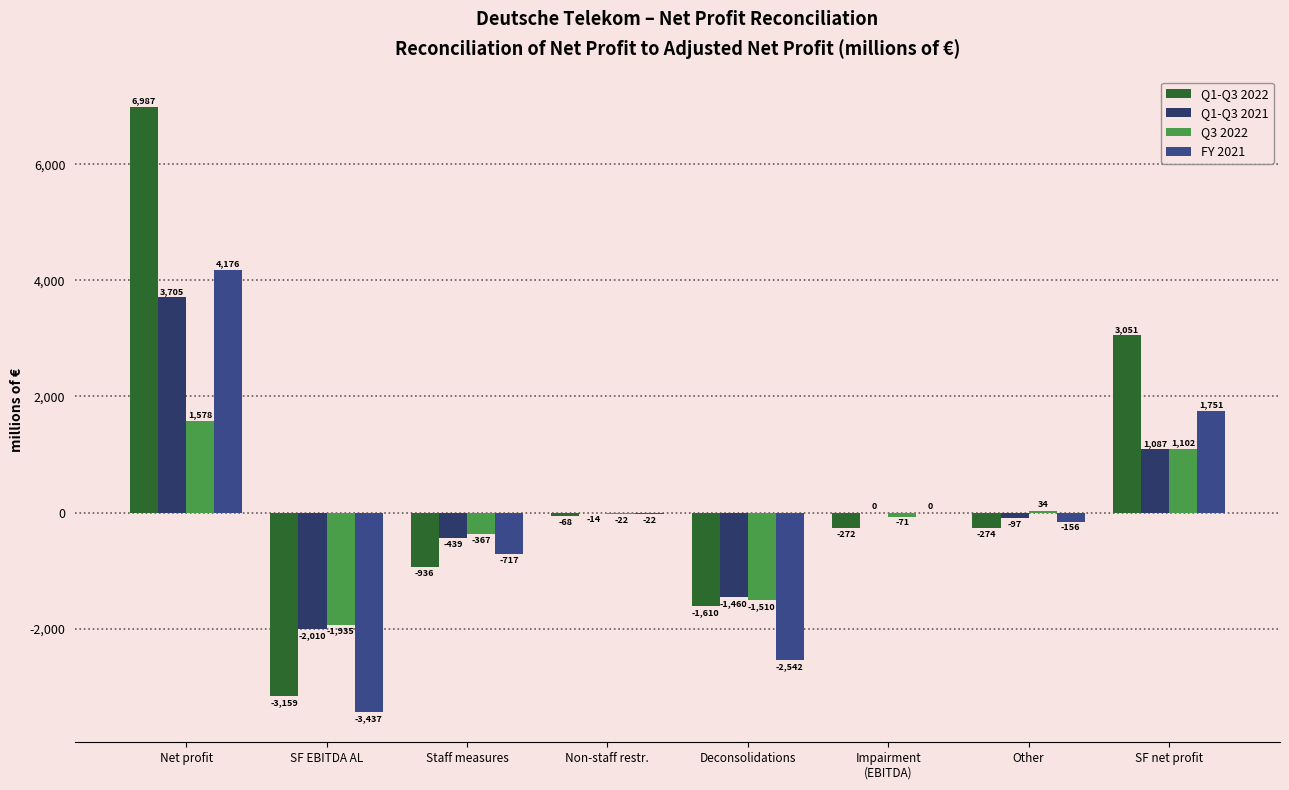

What is the difference between the Q3 2022 values at Non-staff restr. and Other?

56